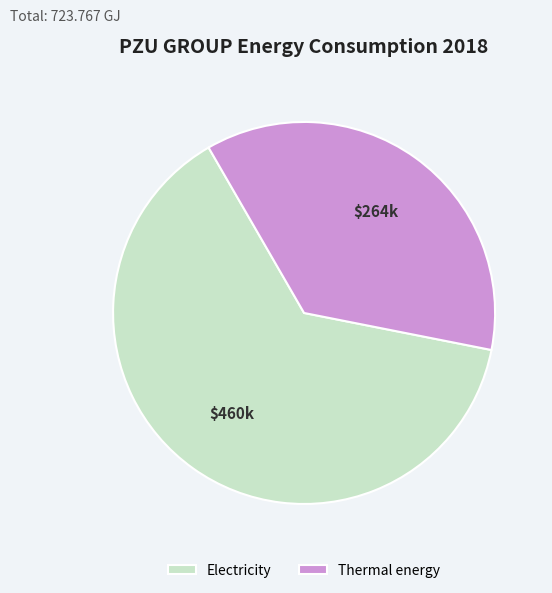

Do Thermal energy and Electricity together represent more than half of the pie?

Yes